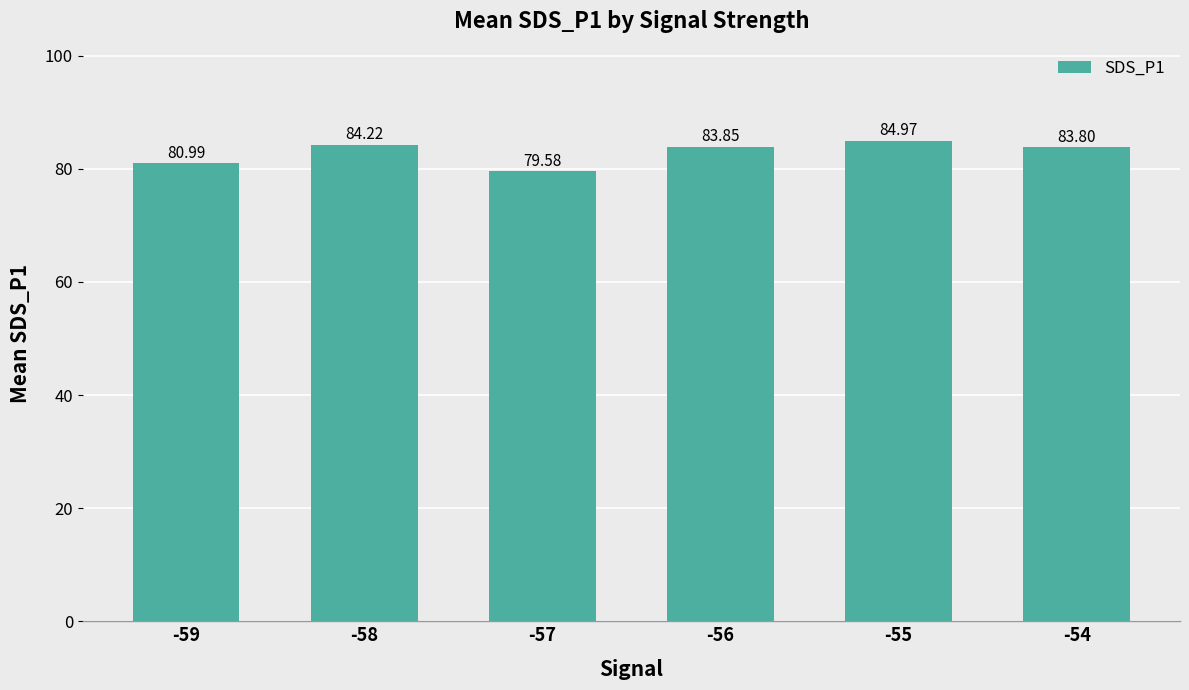

True or false: the data shows 111.8 at -59.

False